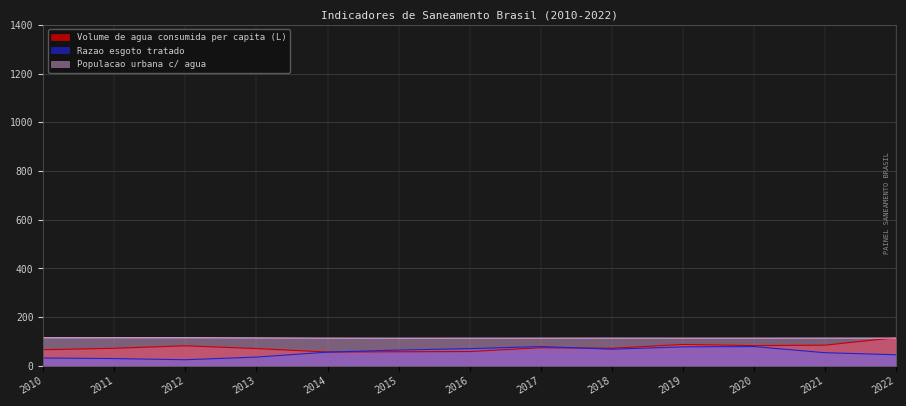

How many lines are shown in the chart?

3